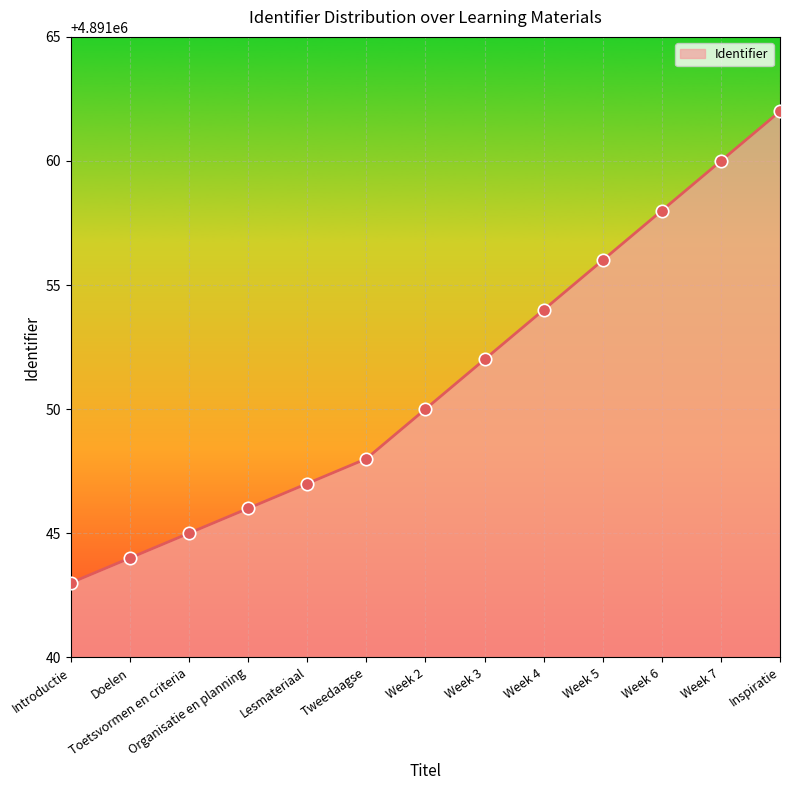

Between Week 7 and Toetsvormen en criteria, which is larger?

Week 7